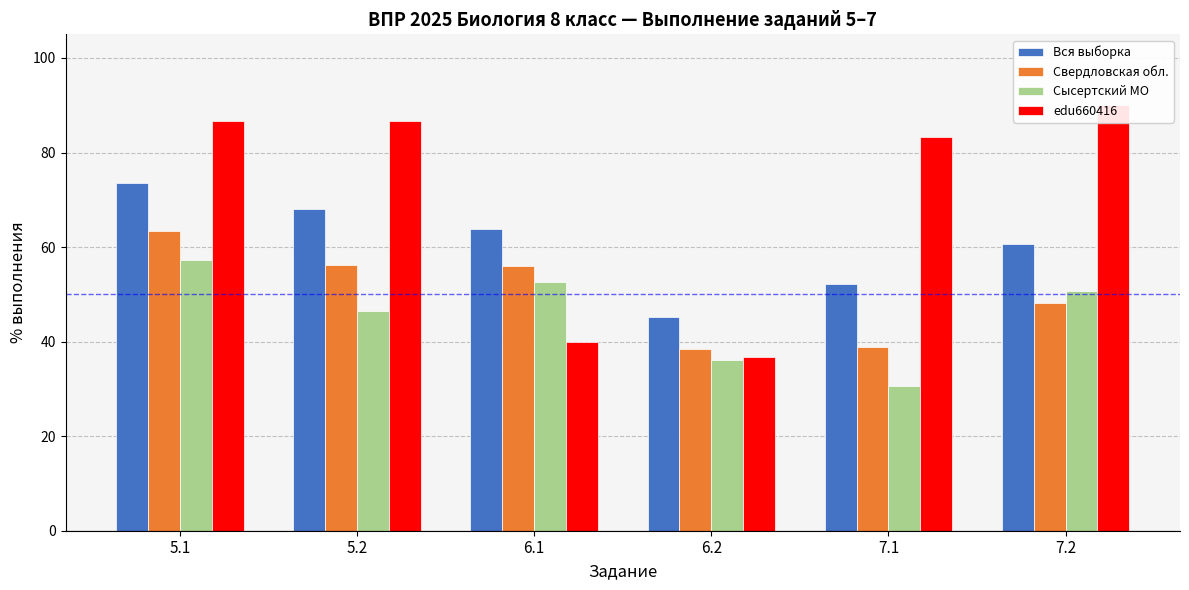

What is the label of the 1st bar from the right?

7.2